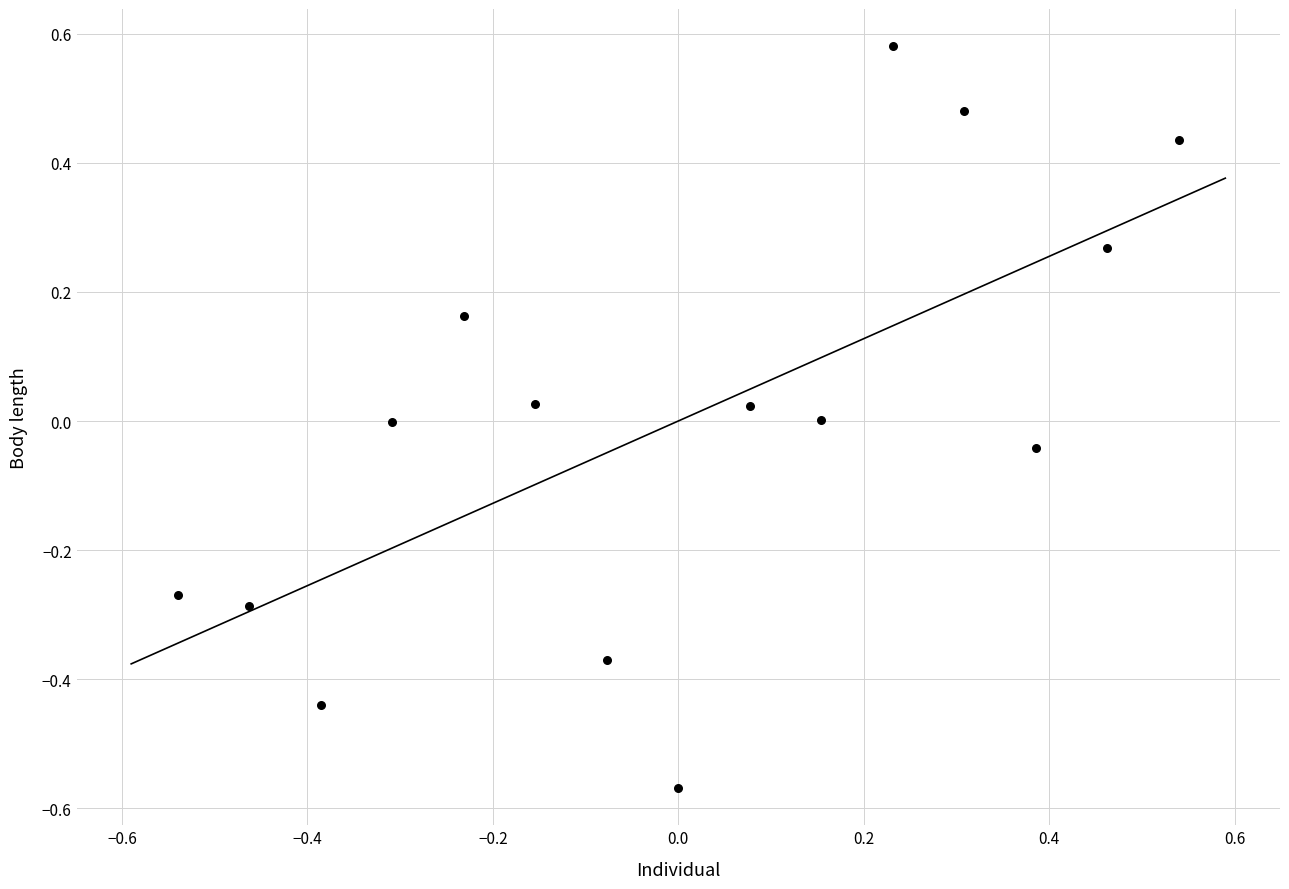

What is the range of X values (max minus min)?

1.1